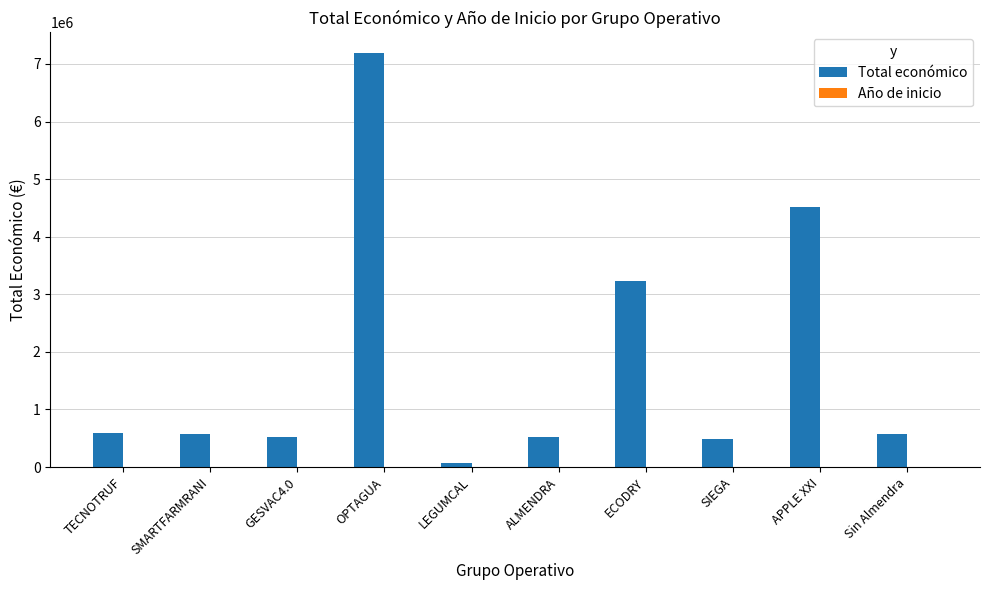

Which series changed the most between ECODRY and SIEGA?

Total económico